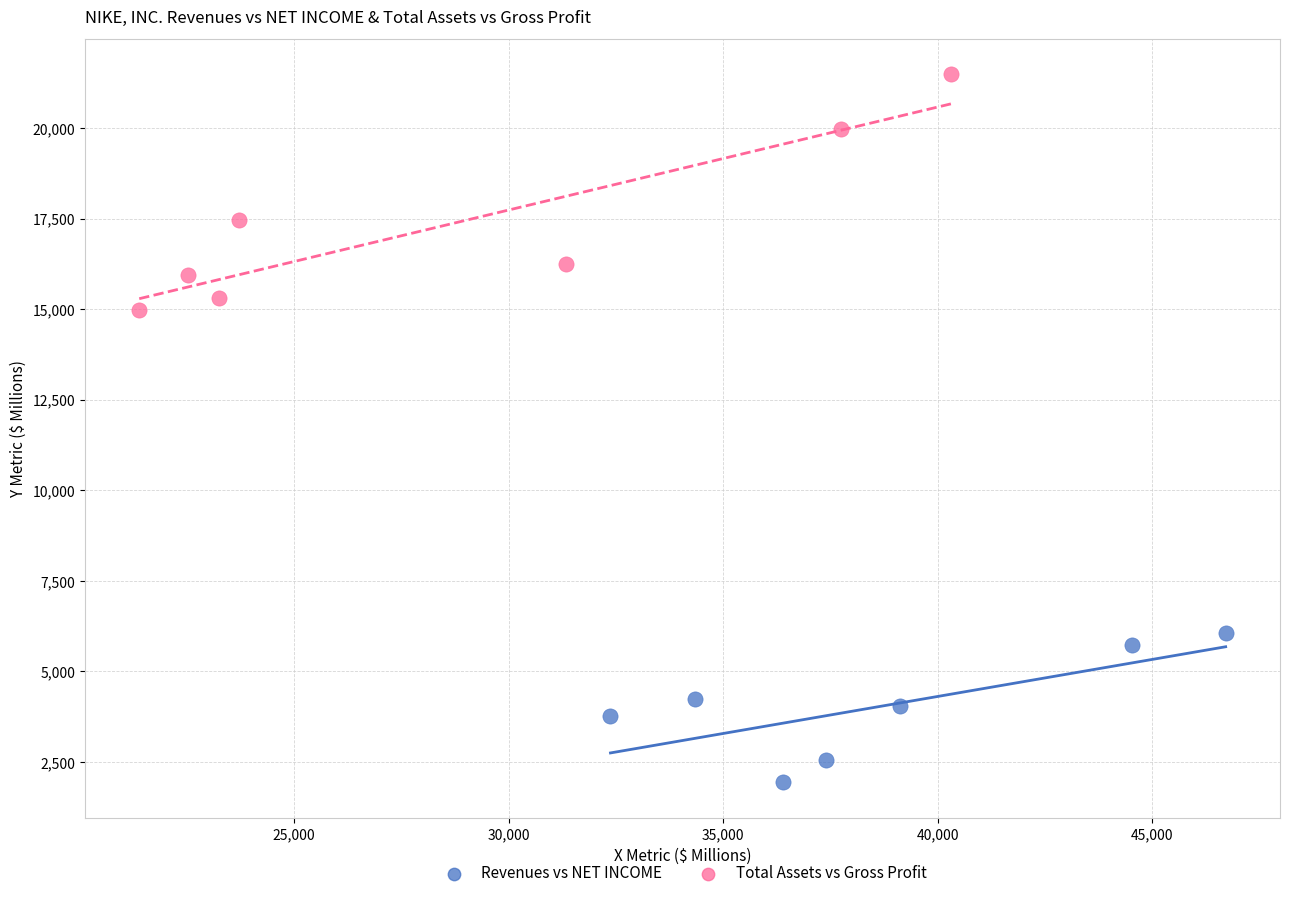

Which series reaches the maximum Y coordinate?

Total Assets vs Gross Profit